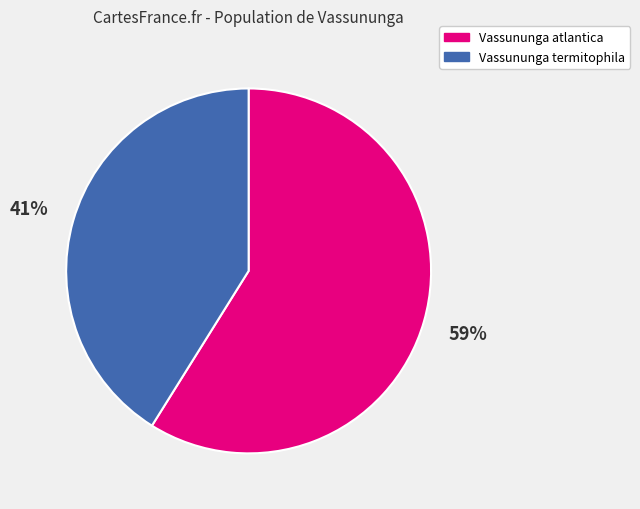

Is it true that Vassununga atlantica is 51% of the pie?

False